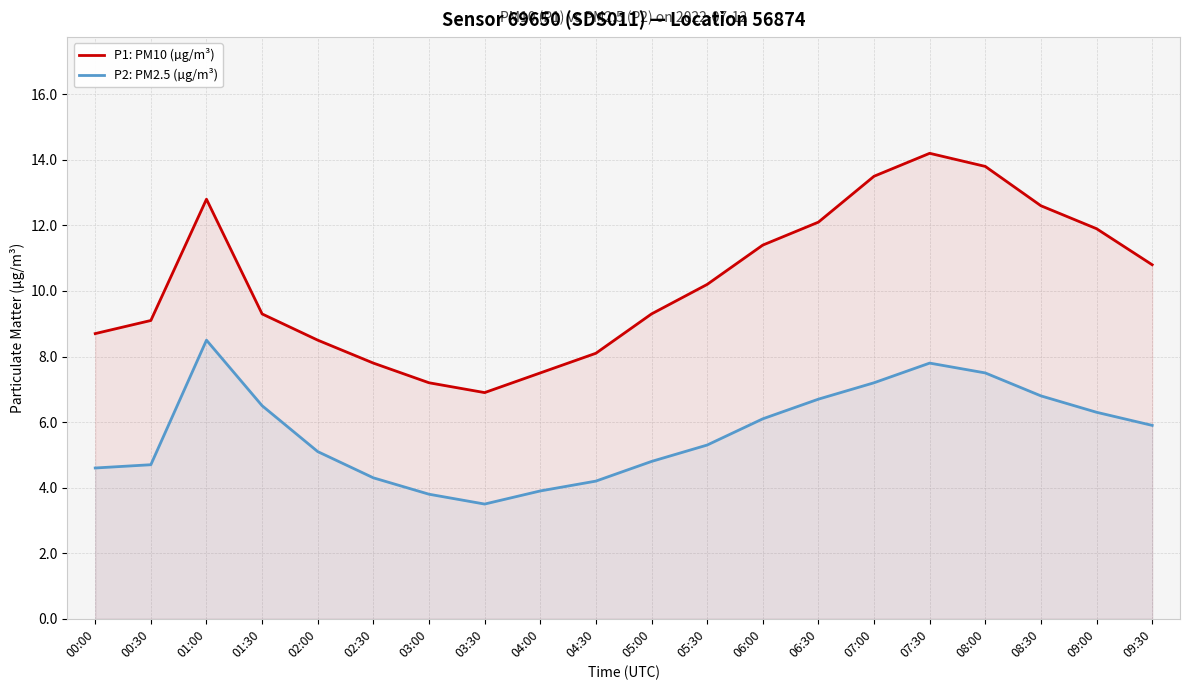

What is the sum of the P1: PM10 (µg/m³) values at 04:00 and 08:30?

20.1